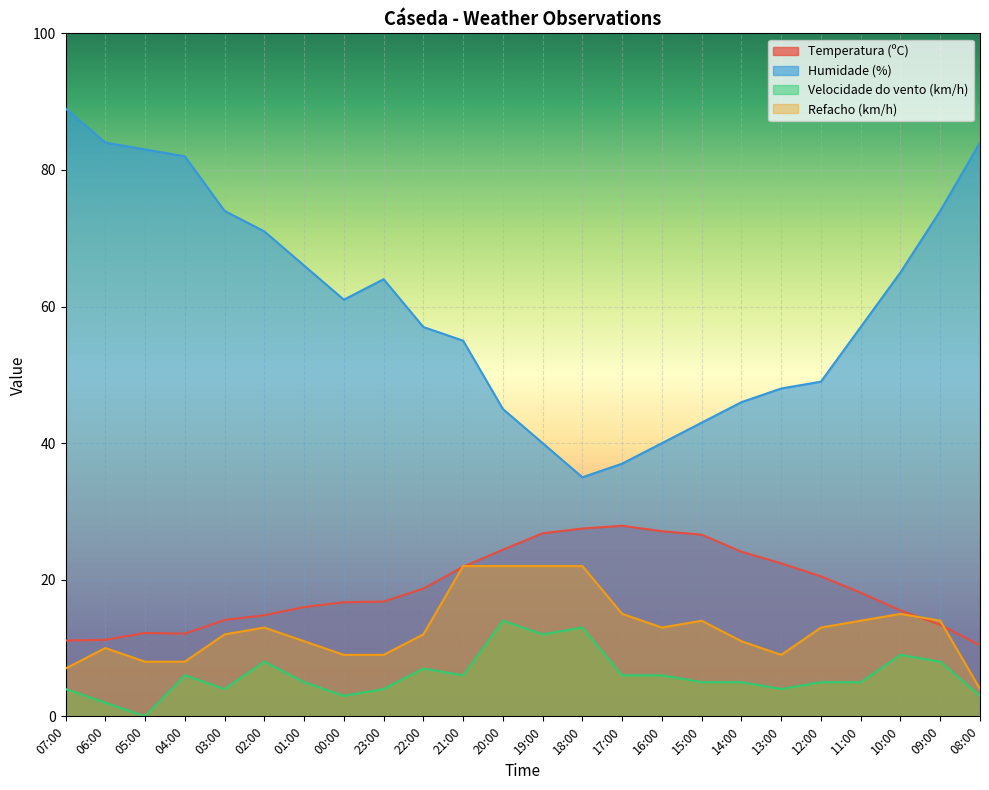

Which category has the lowest value in the Temperatura (ºC) series?

08:00